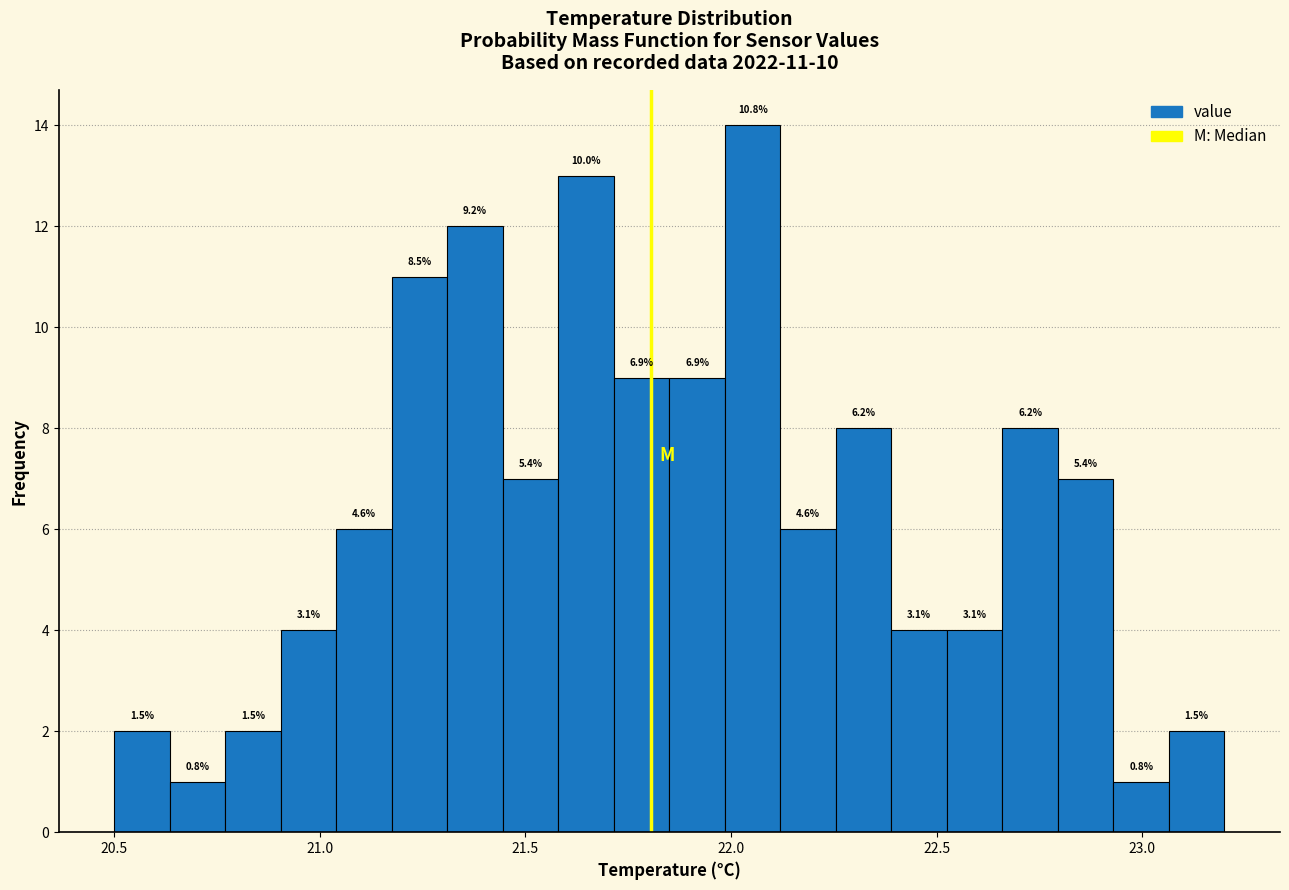

Read against the x-axis, roughly where is the centre of the tallest bar?

22.05